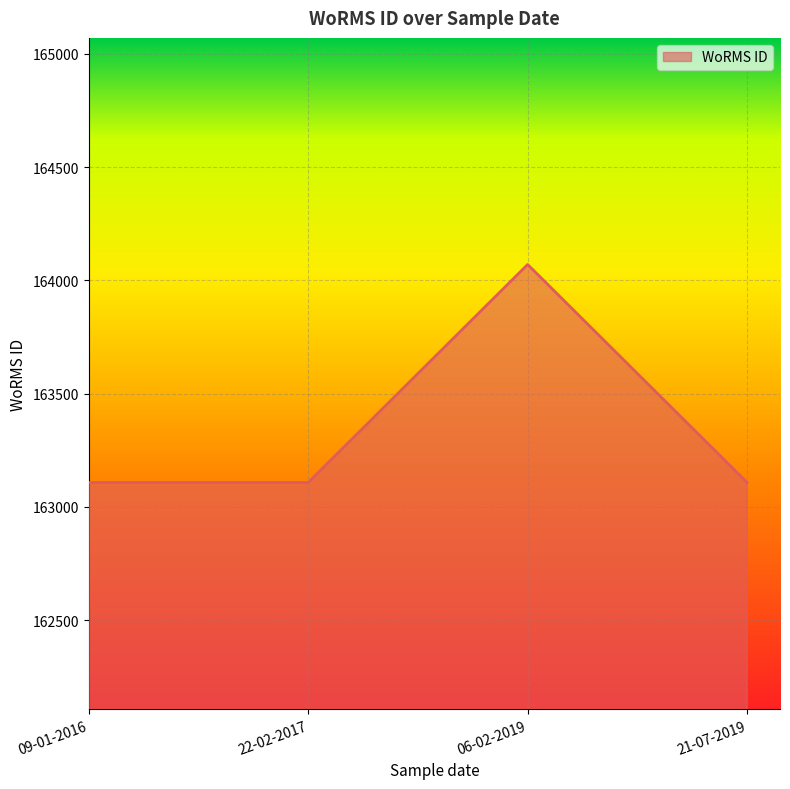

What is the change in value from 09-01-2016 to 06-02-2019?

+962